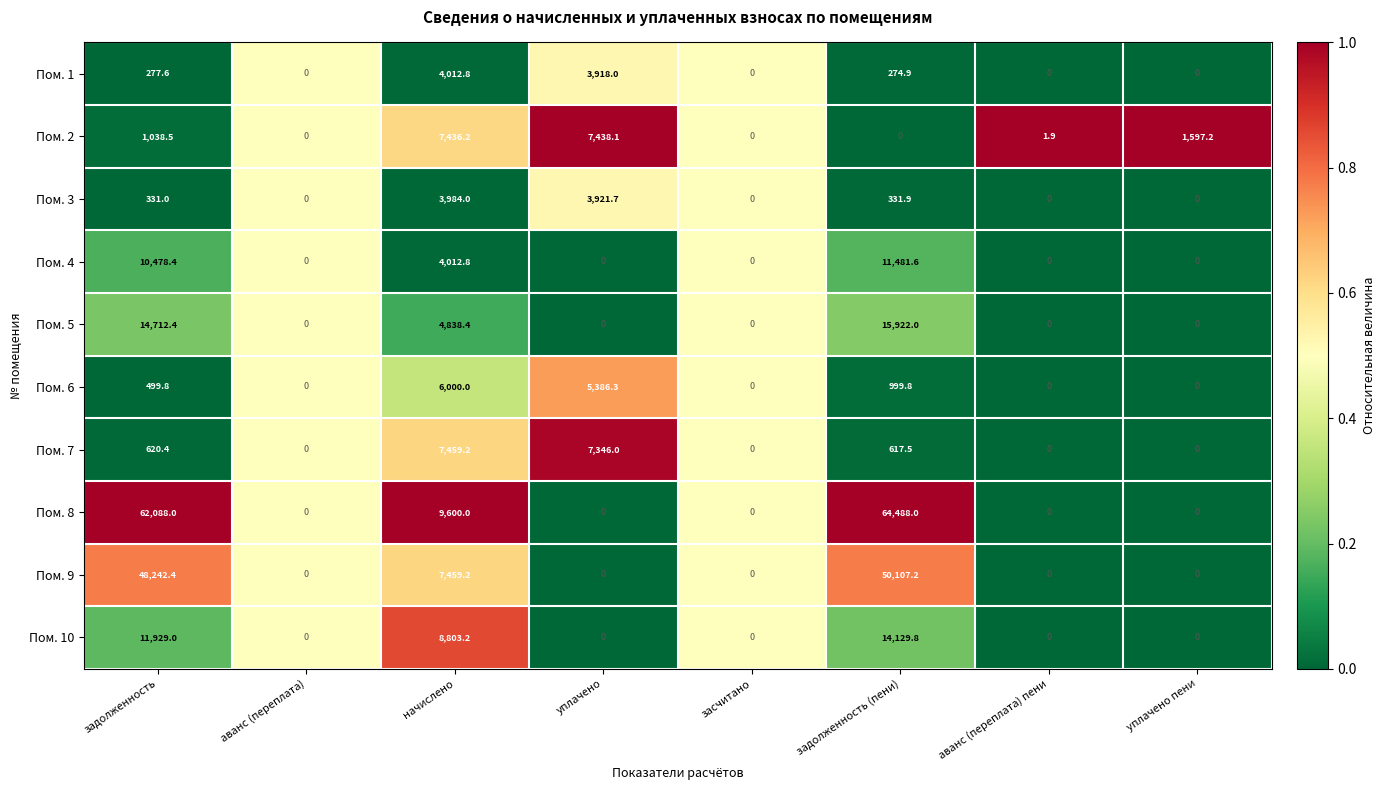

What is the difference between the highest and lowest values at уплачено?

7438.1